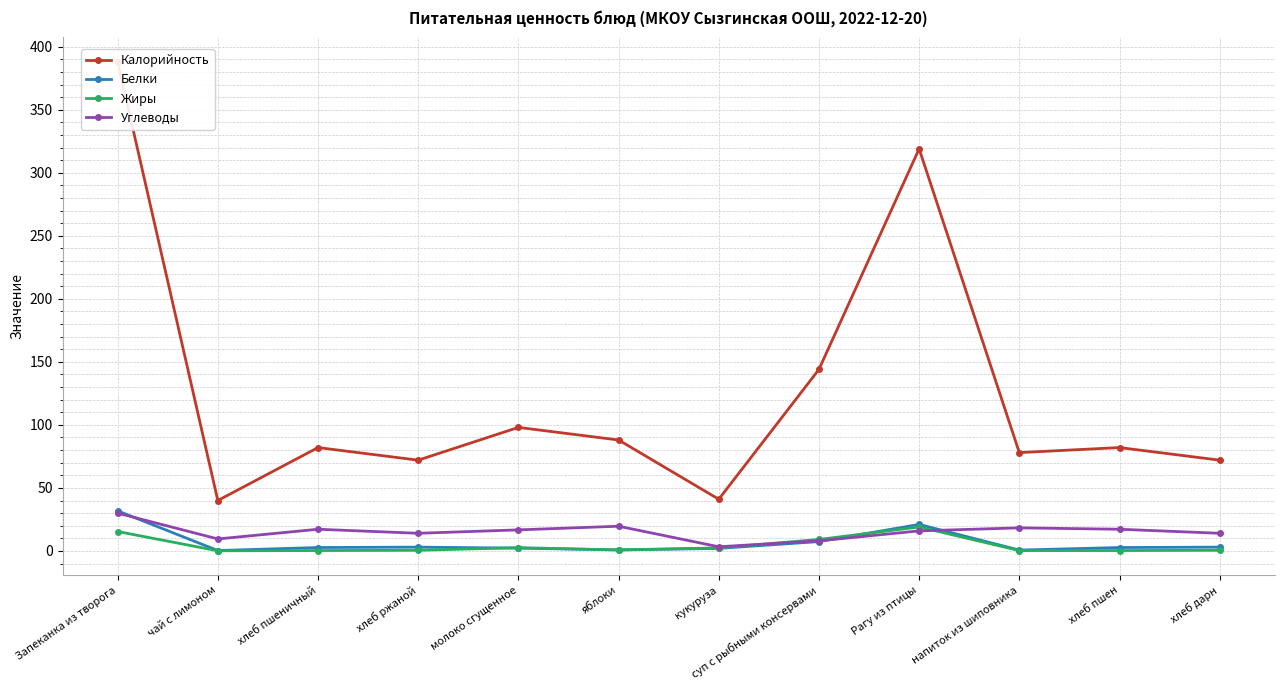

Is it true that Углеводы equals 13.7 at суп с рыбными консервами?

False